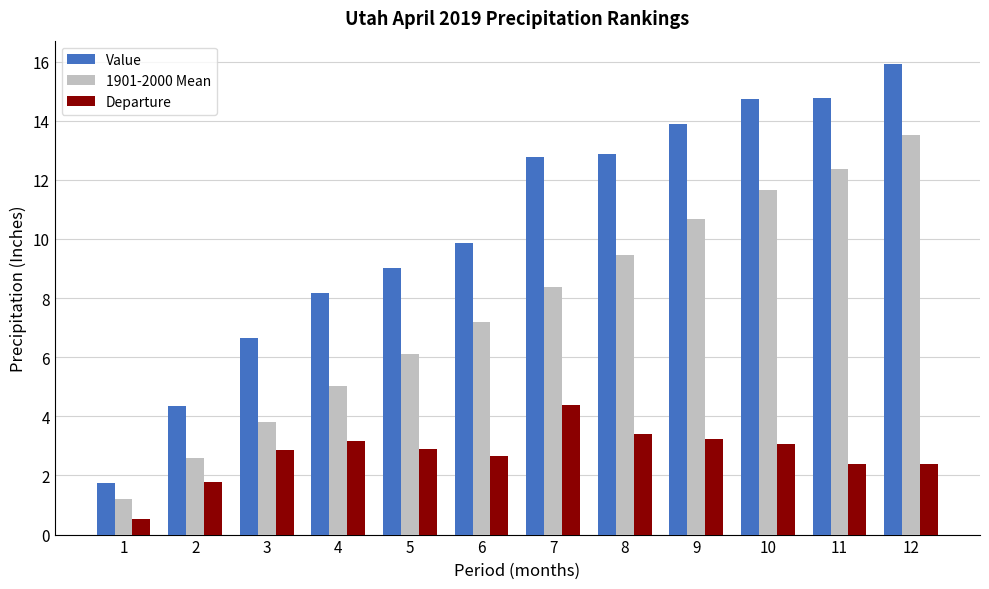

Which series has the largest total across all categories?

Value